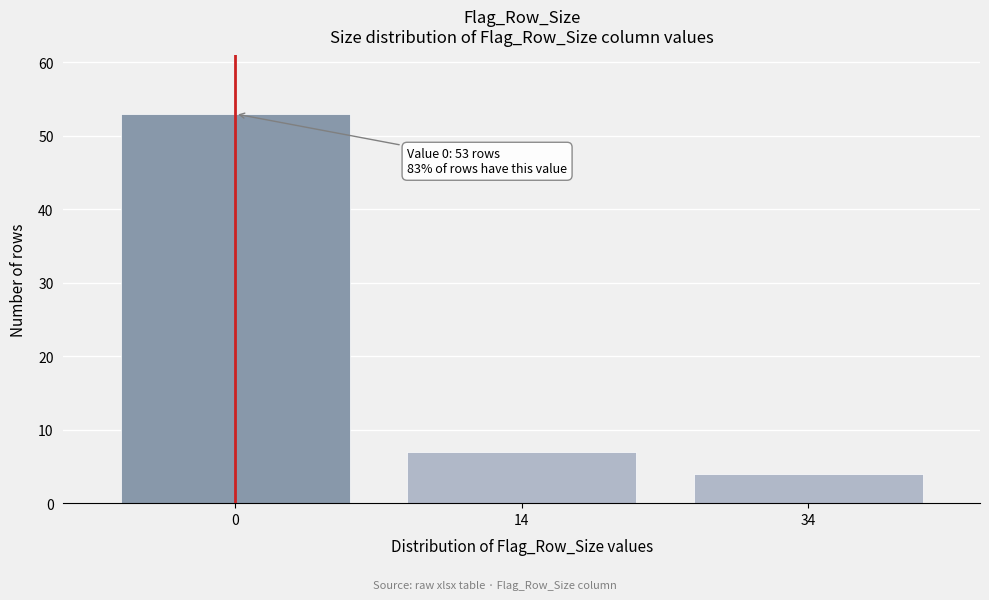

Reading left to right, list all the values displayed in this chart.

0=53	14=7	34=4